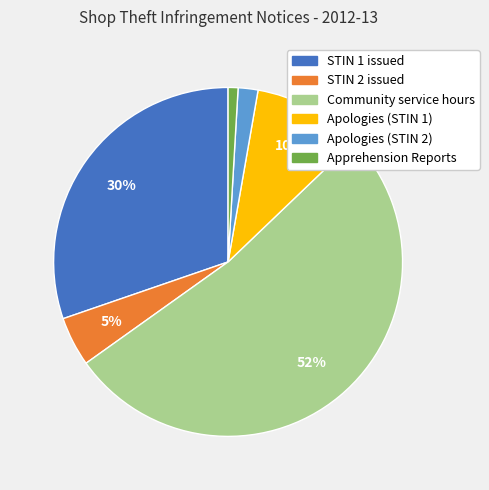

Is it true that STIN 1 issued is 30% of the pie?

True